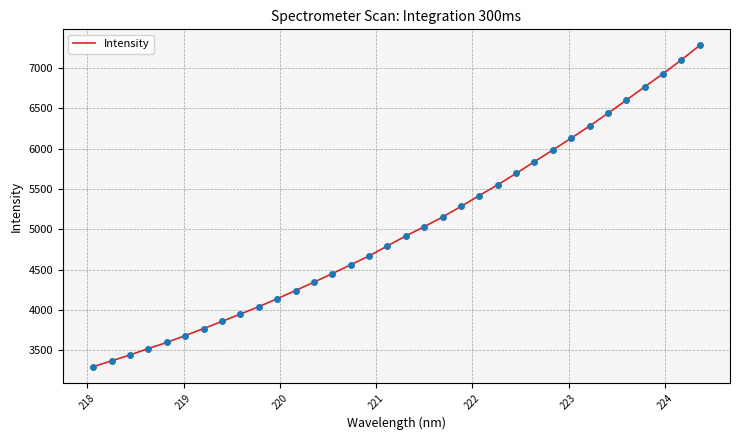

What is the difference between the maximum and minimum values?

3983.7